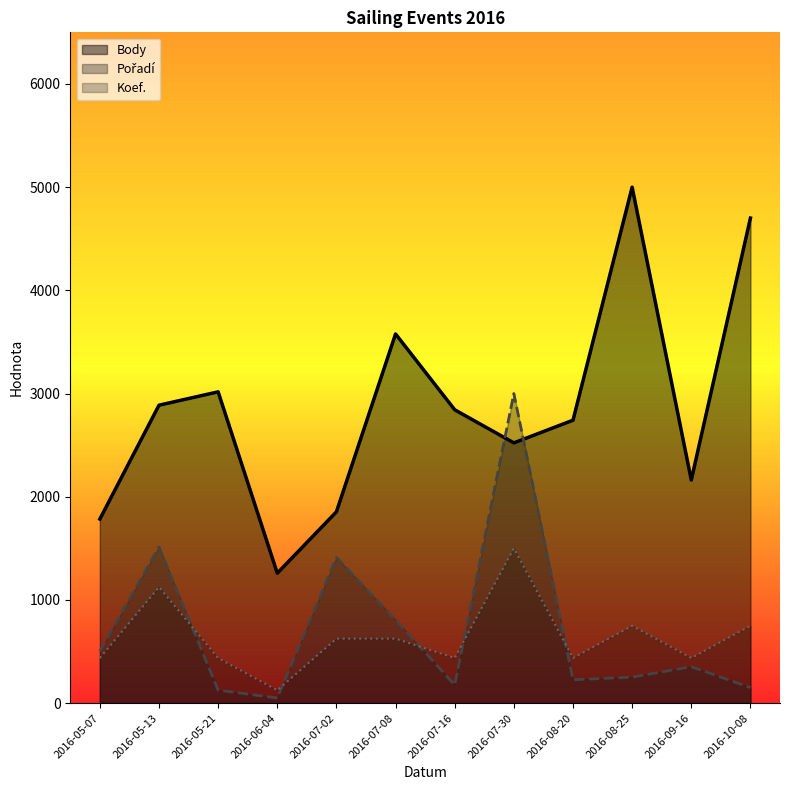

How many times do Pořadí and Koef. cross each other?

5